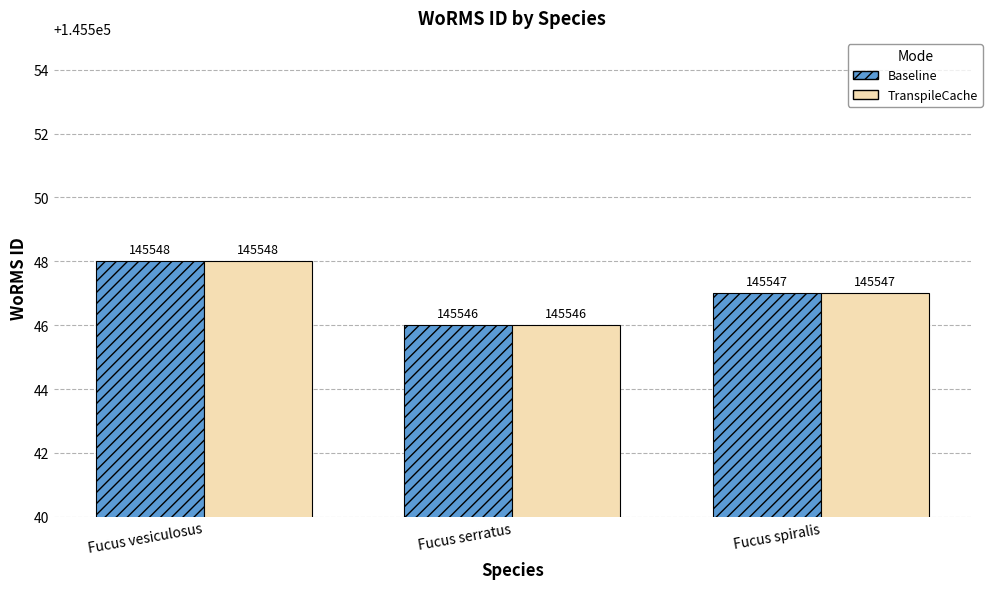

What is the maximum value shown in the chart?

145548